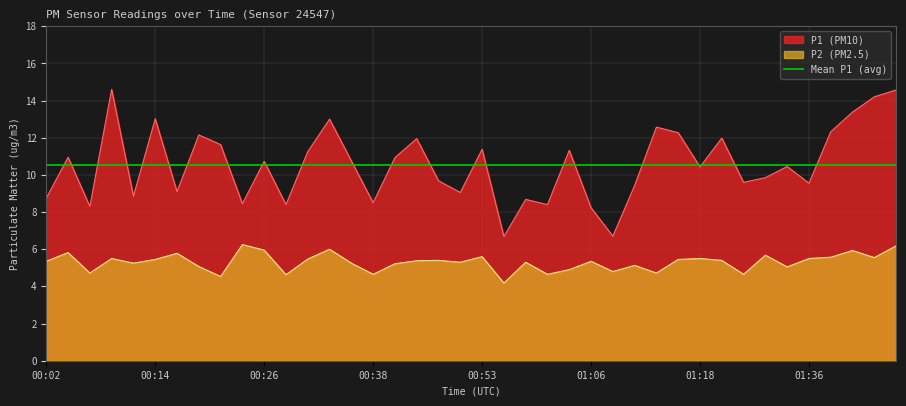

Which series has the largest range (max minus min)?

P1